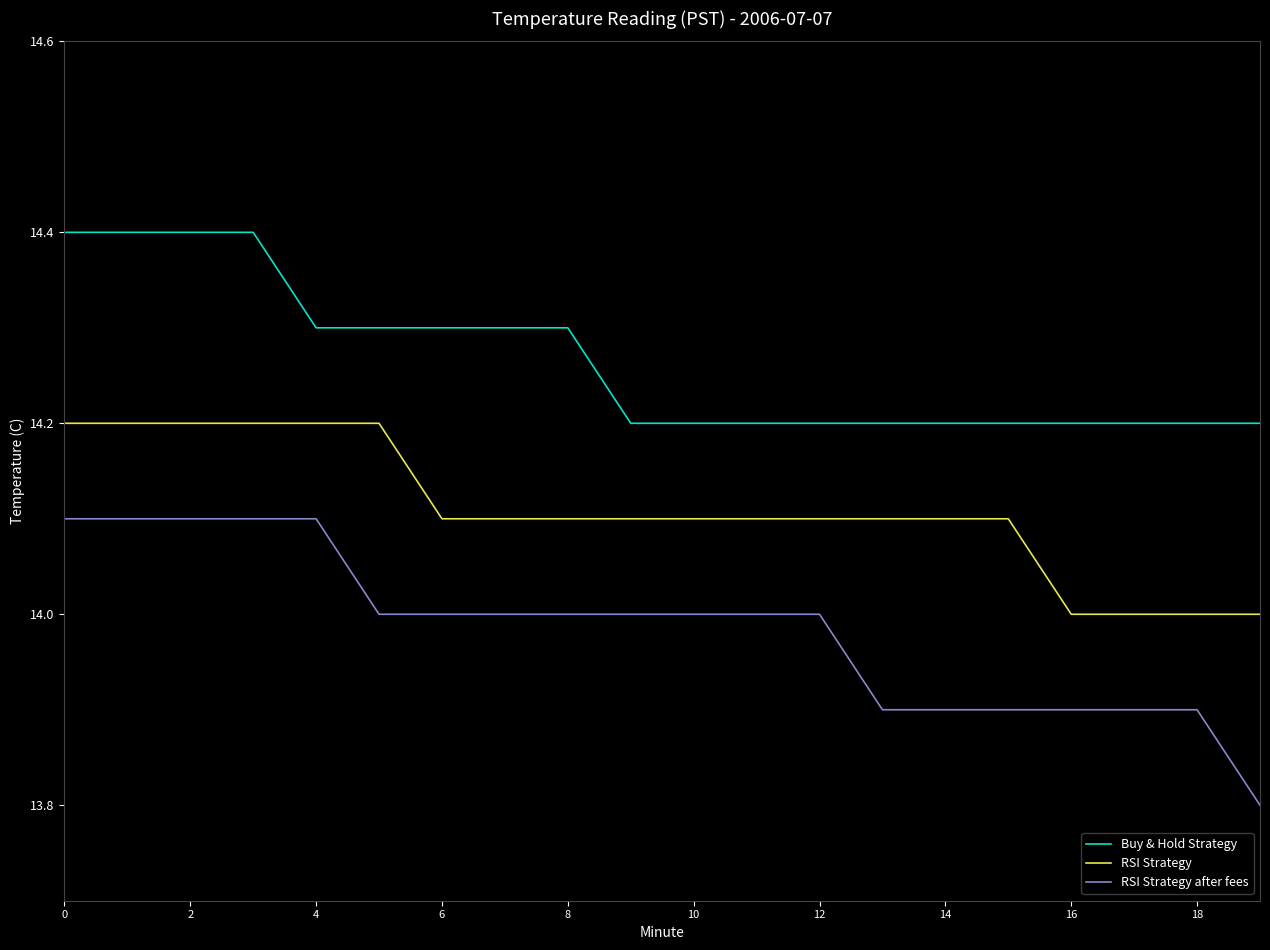

True or false: Buy & Hold Strategy and RSI Strategy cross at least once.

False